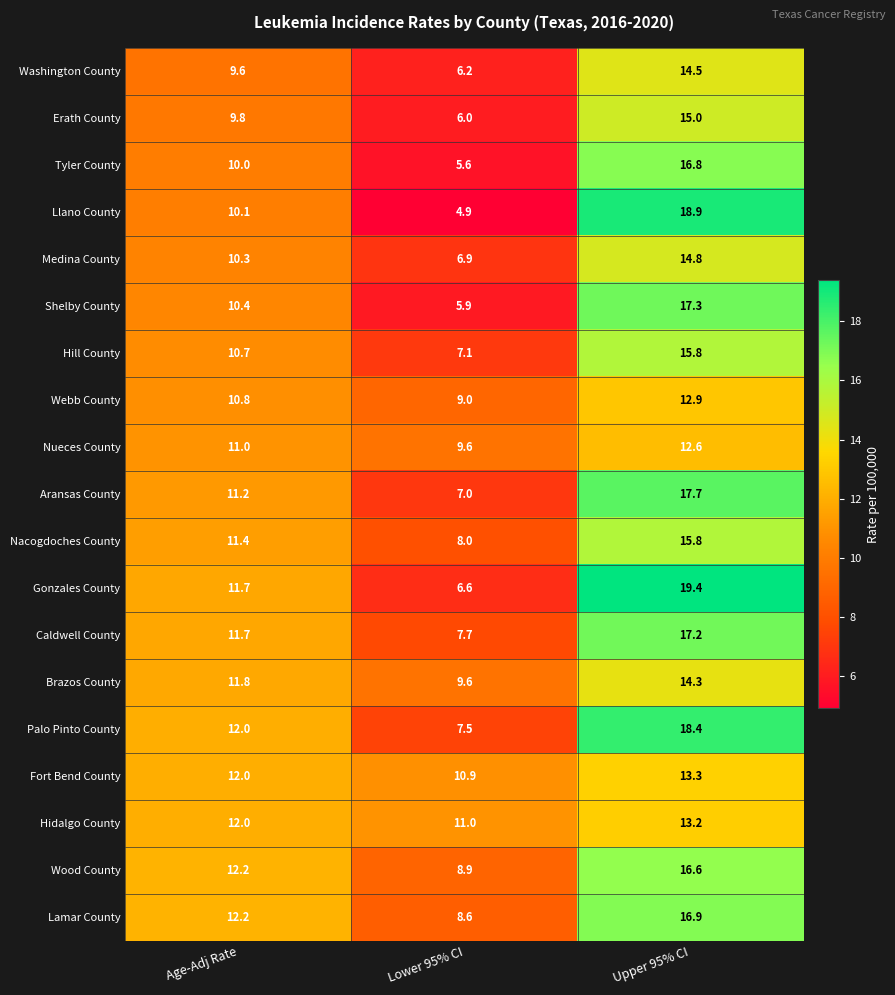

What is the difference between the highest and lowest values at Lower 95% CI?

6.1